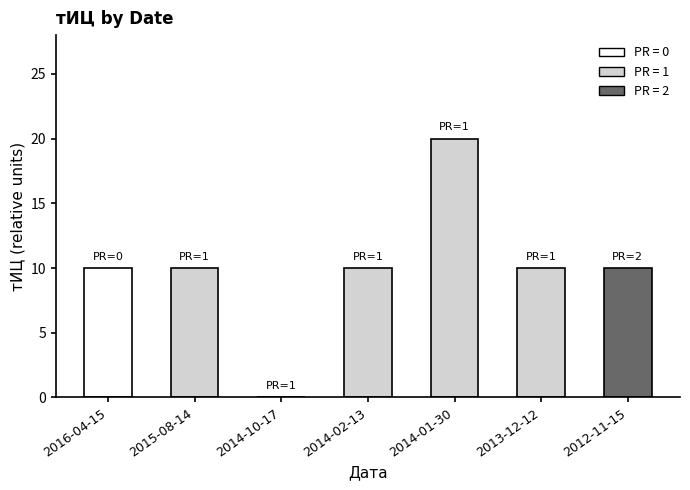

What is the sum of all values?

70